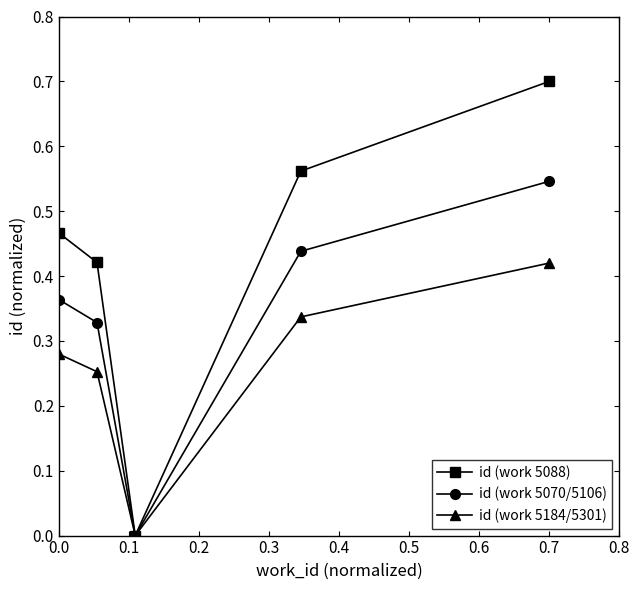

List the series in order of their overall mean, lowest first.

id (work 5184/5301), id (work 5070/5106), id (work 5088)